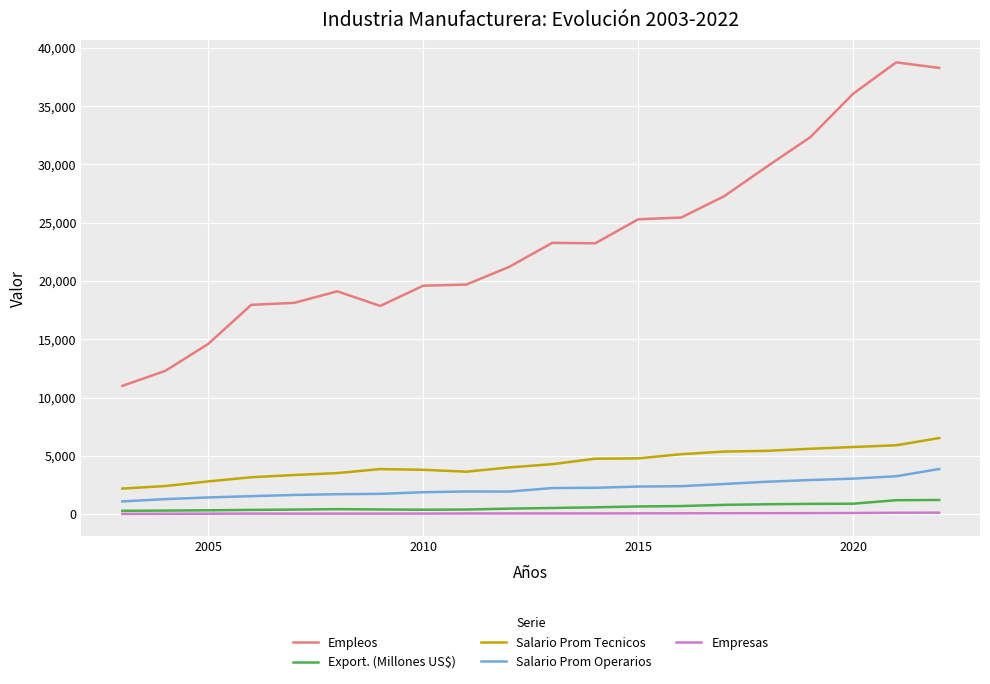

What is the highest value of the Empleos series?

38749.0